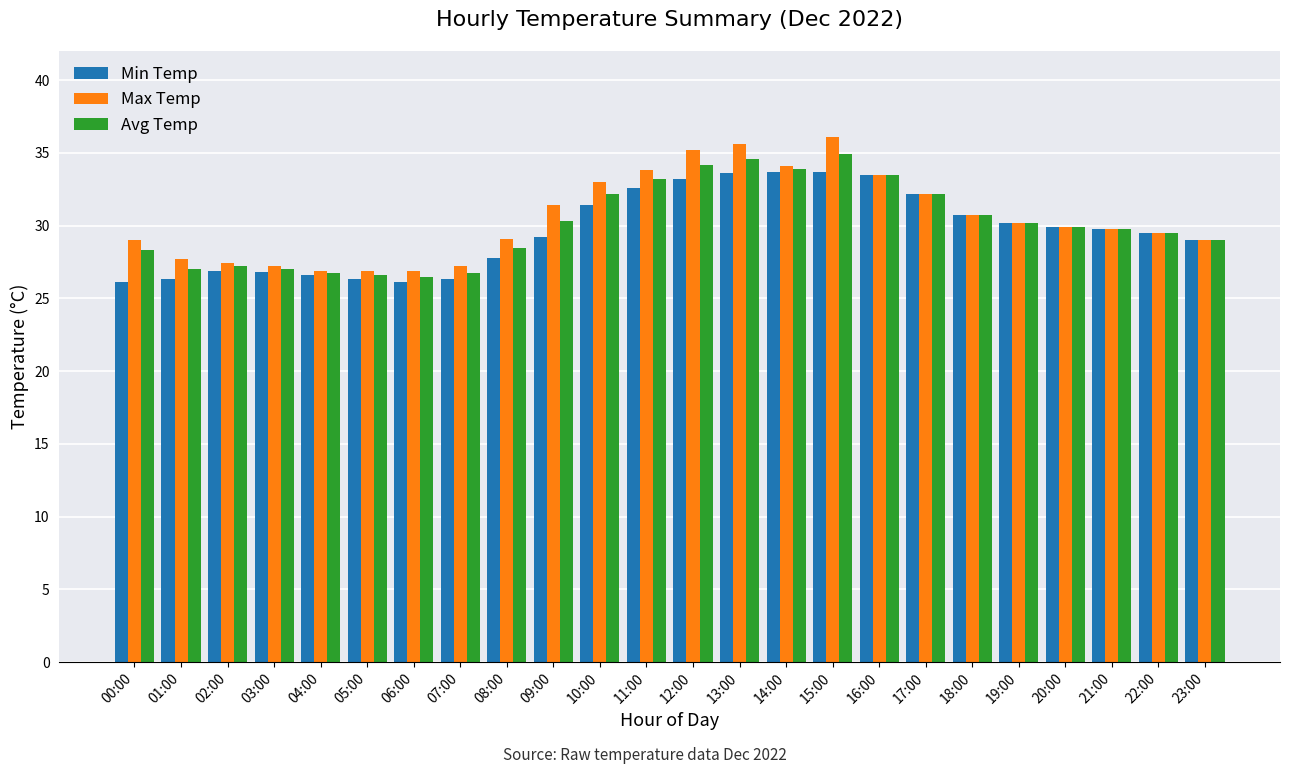

How many bars are there in total?

72